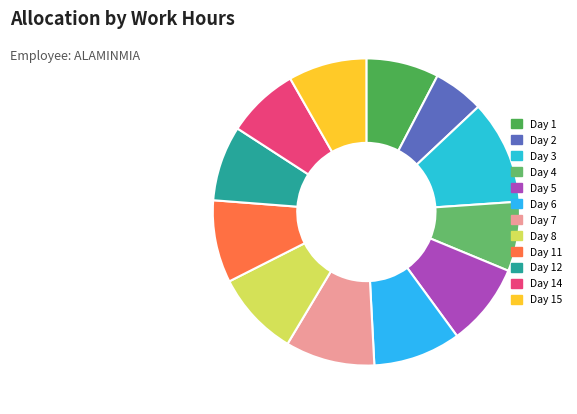

How many slices are in this pie chart?

12